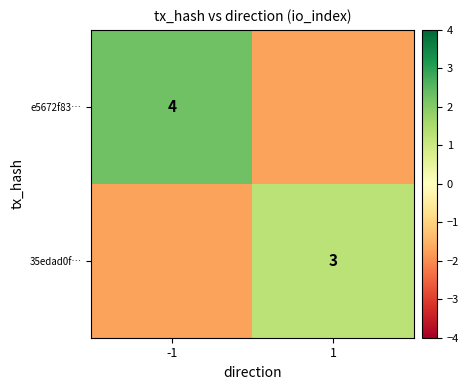

Which series has the largest range (max minus min)?

e5672f83…